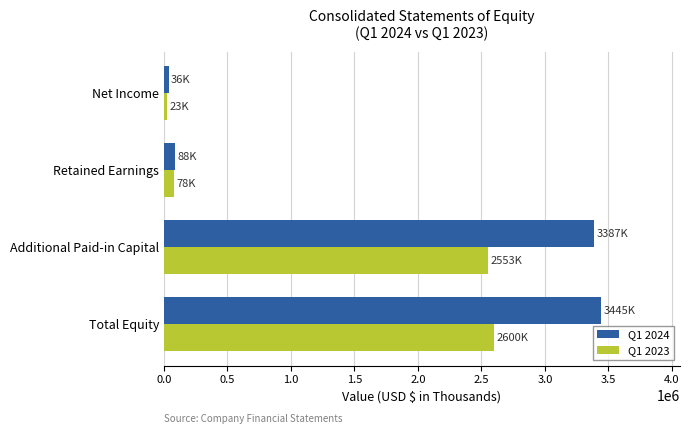

What is the greatest value displayed?

3444584